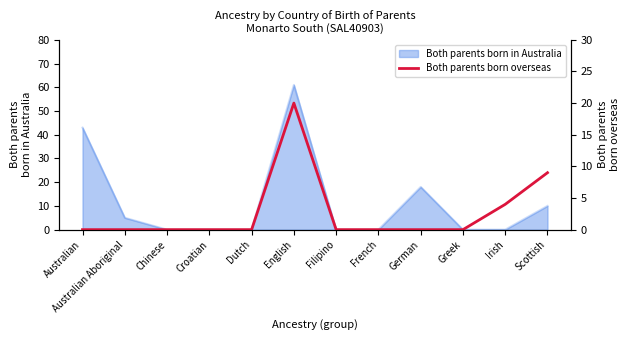

What is the label of the 1st point from the right?

Scottish